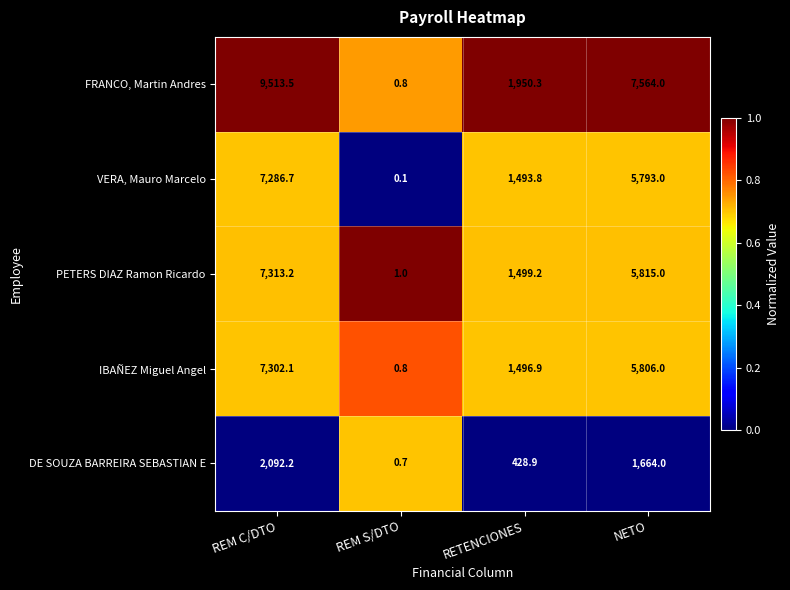

Between REM C/DTO and NETO, which series saw the biggest shift?

FRANCO, Martin Andres